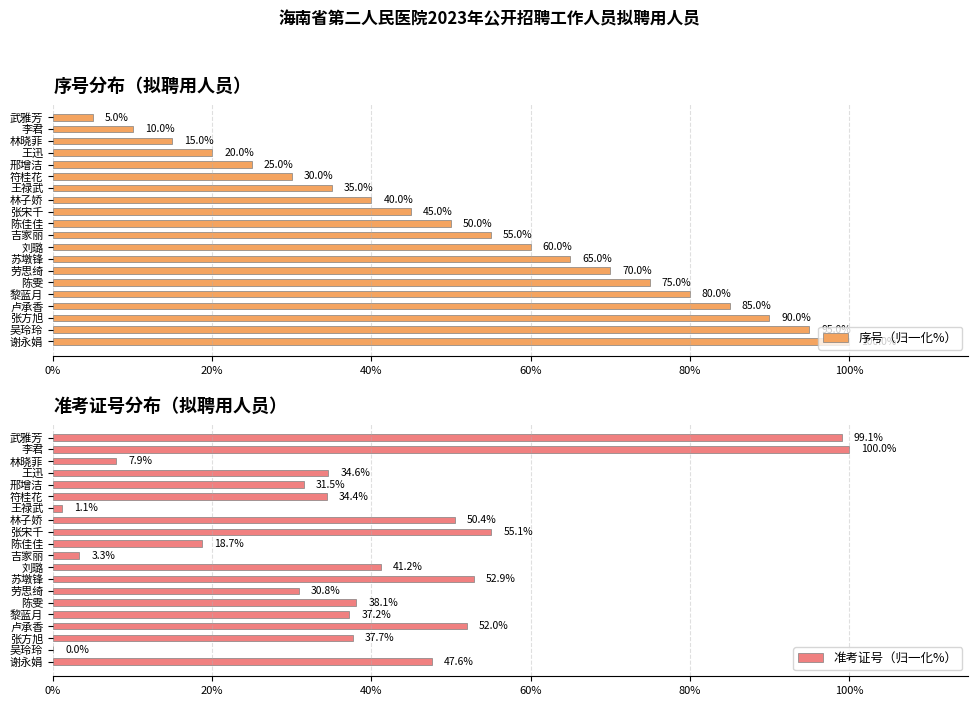

At which label is 准考证号（归一化%） closest to 50?

林子娇